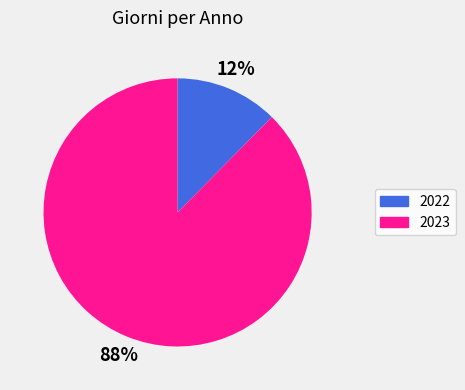

To the nearest percent, what portion does 2022 represent?

12%